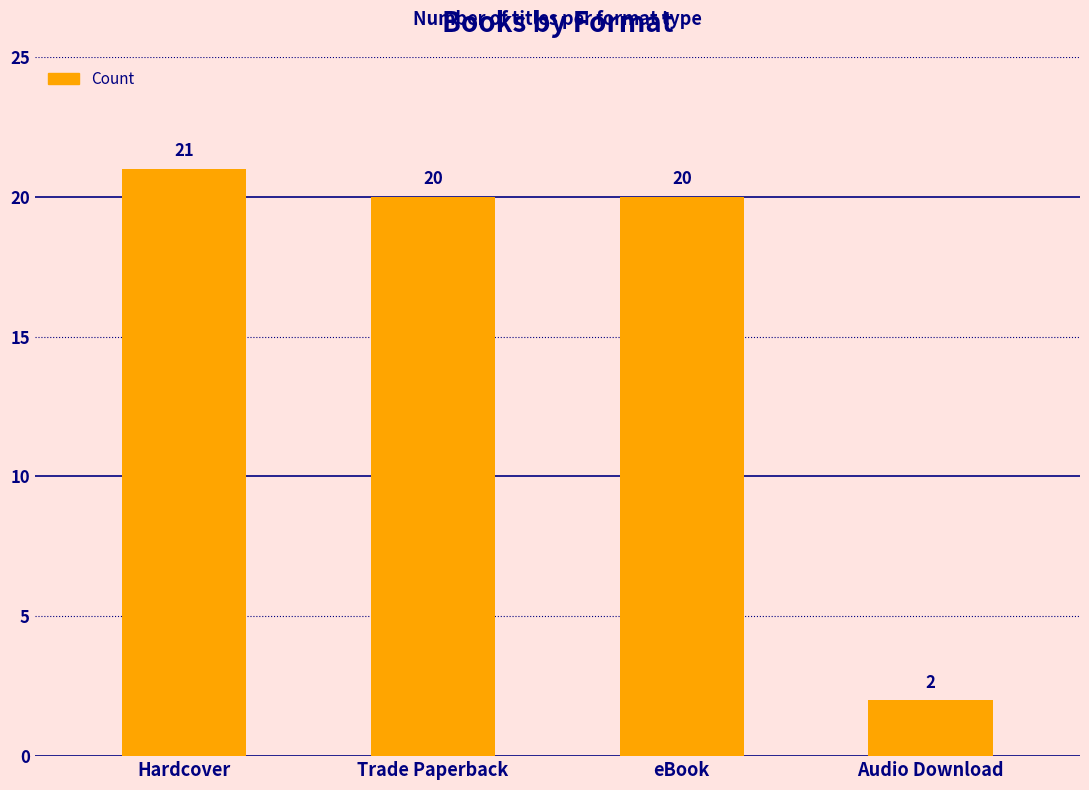

Read the value at Trade Paperback.

20